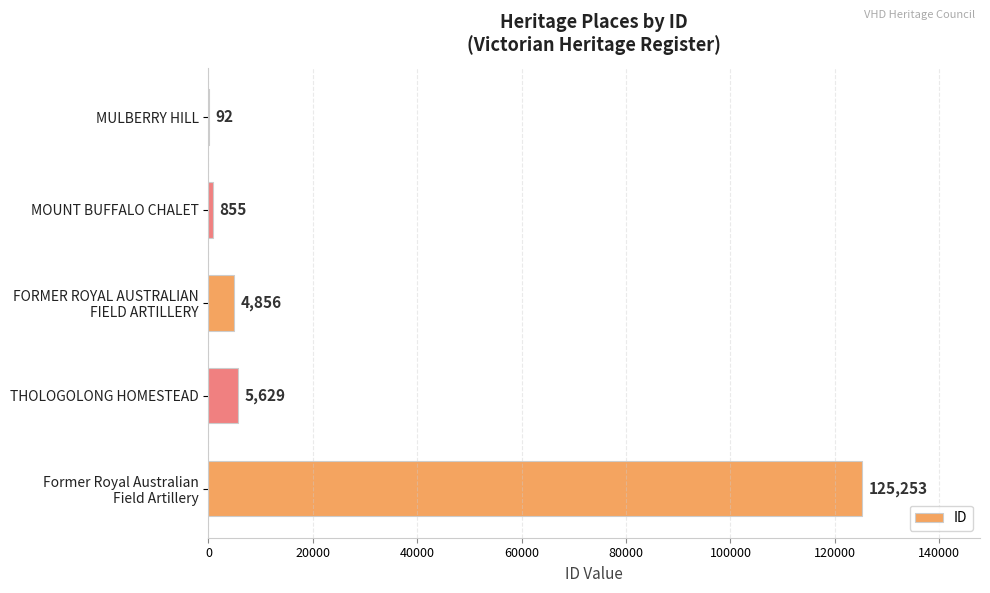

How many distinct data groups are displayed?

1